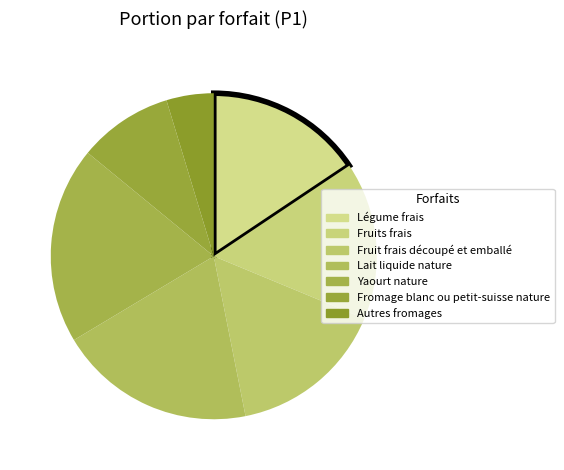

How many segments does this pie chart have?

7